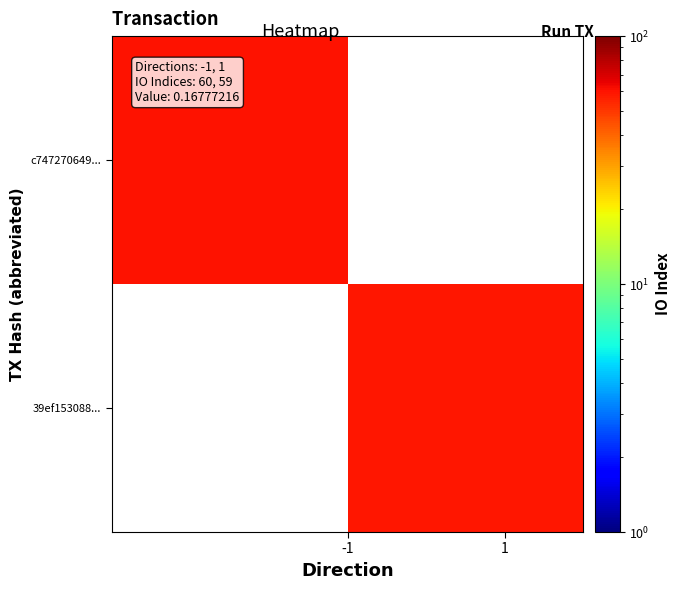

Count the number of data series in this chart.

2